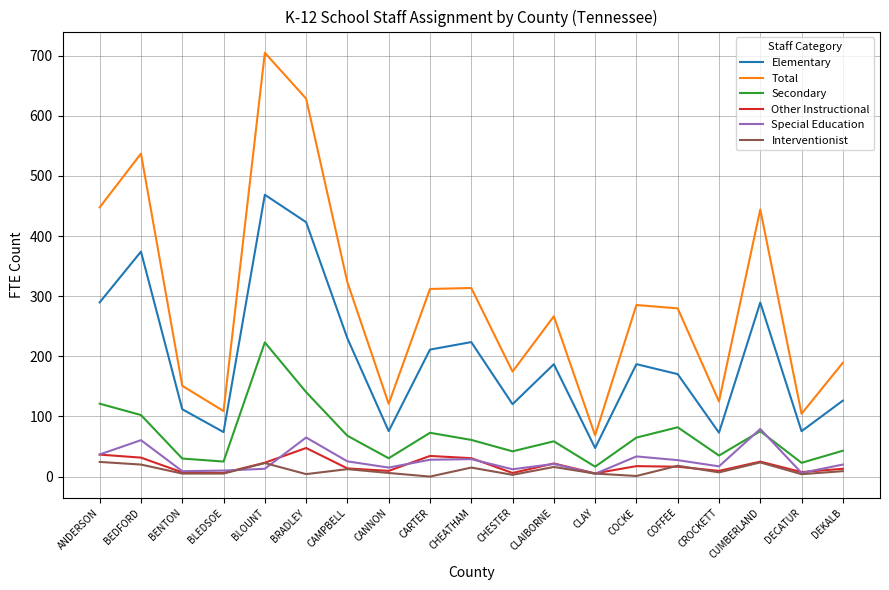

How many lines are shown in the chart?

6